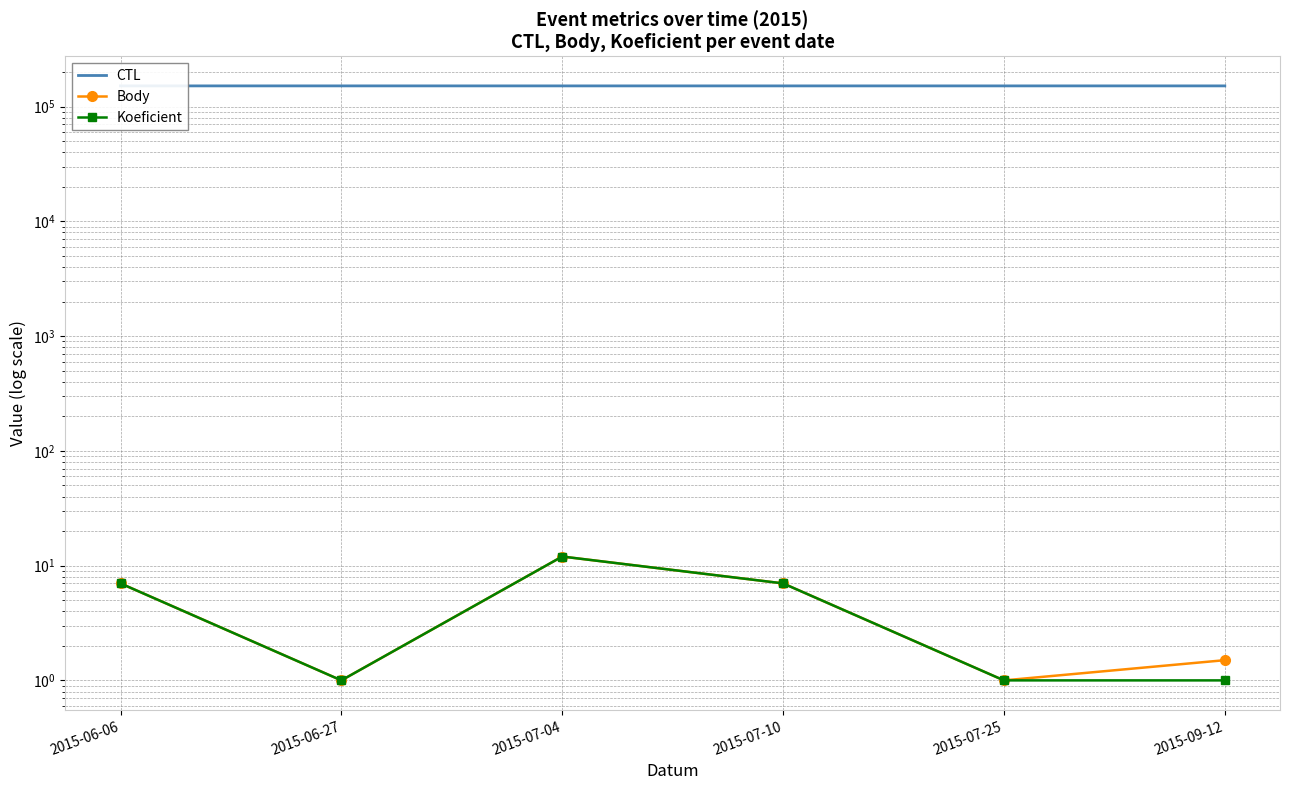

What is the label of the 6th point from the left?

2015-09-12